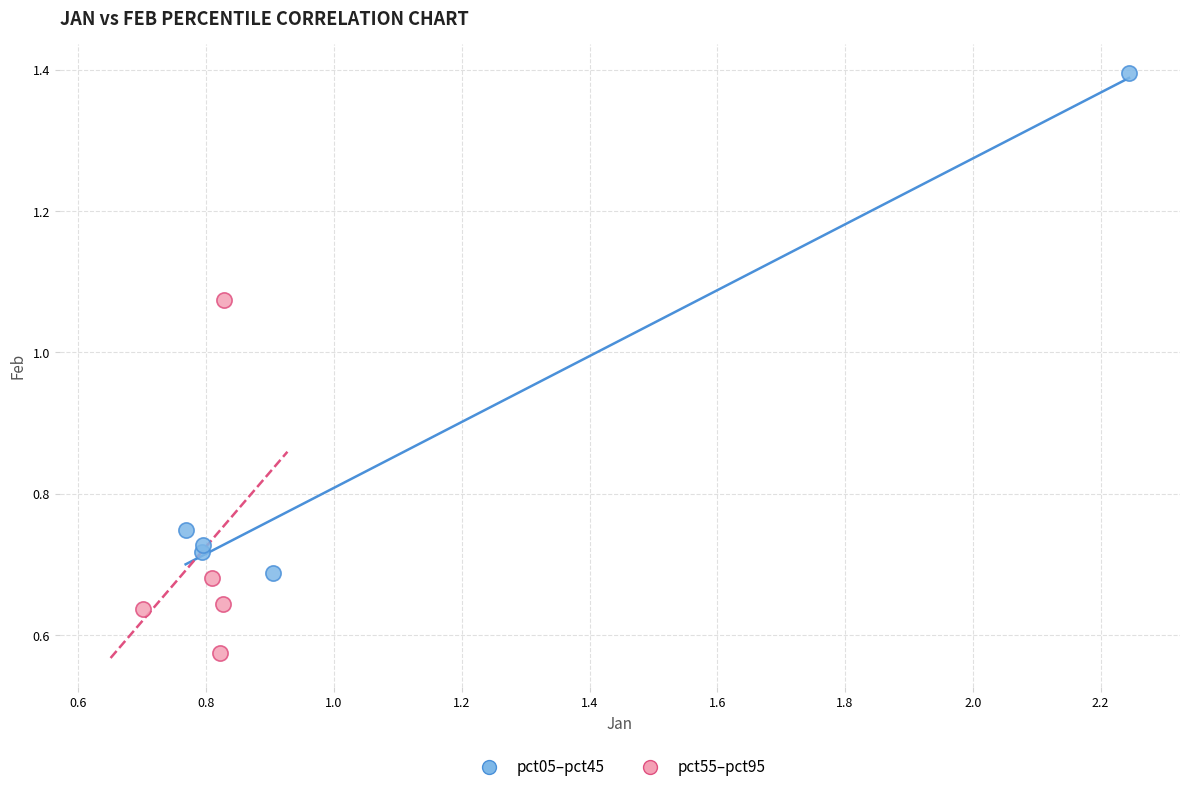

Which series reaches the maximum Y coordinate?

pct05–pct45